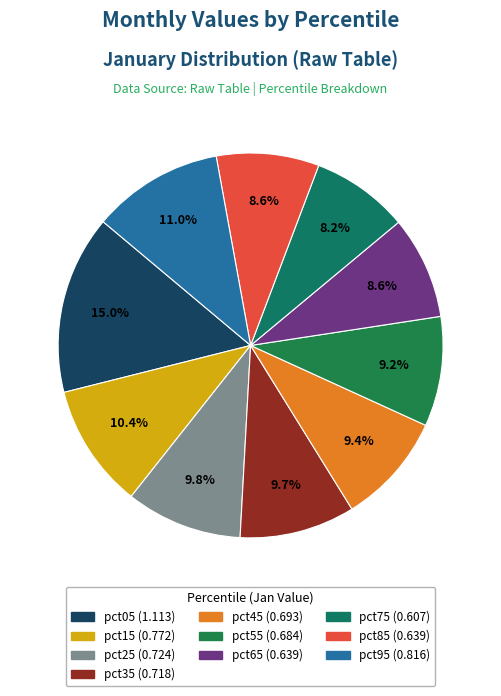

The pct15 slice represents 10% of the pie. True or false?

True